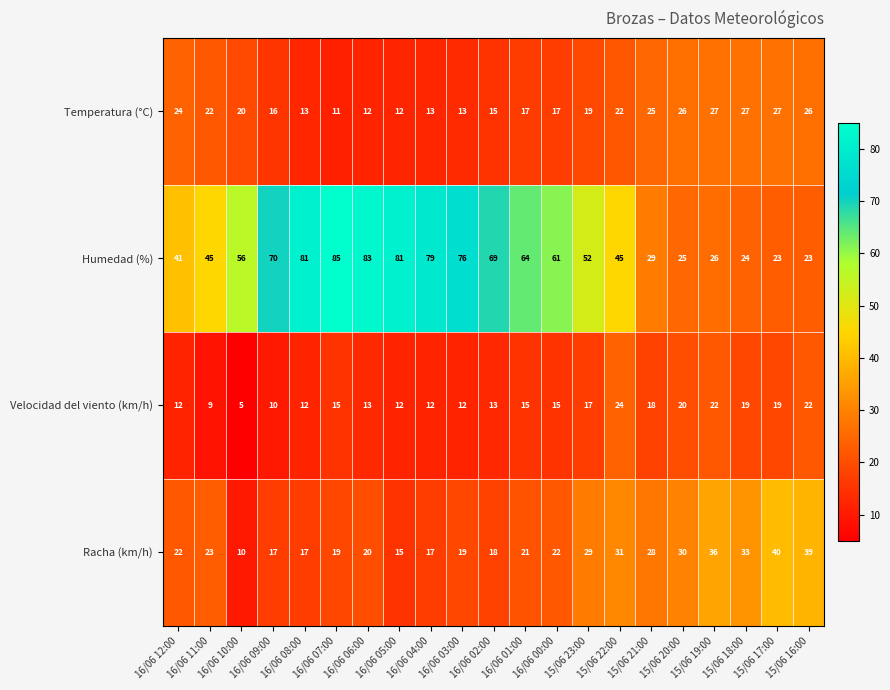

What is the difference between the second highest and second lowest values in the Racha (km/h) series?

24